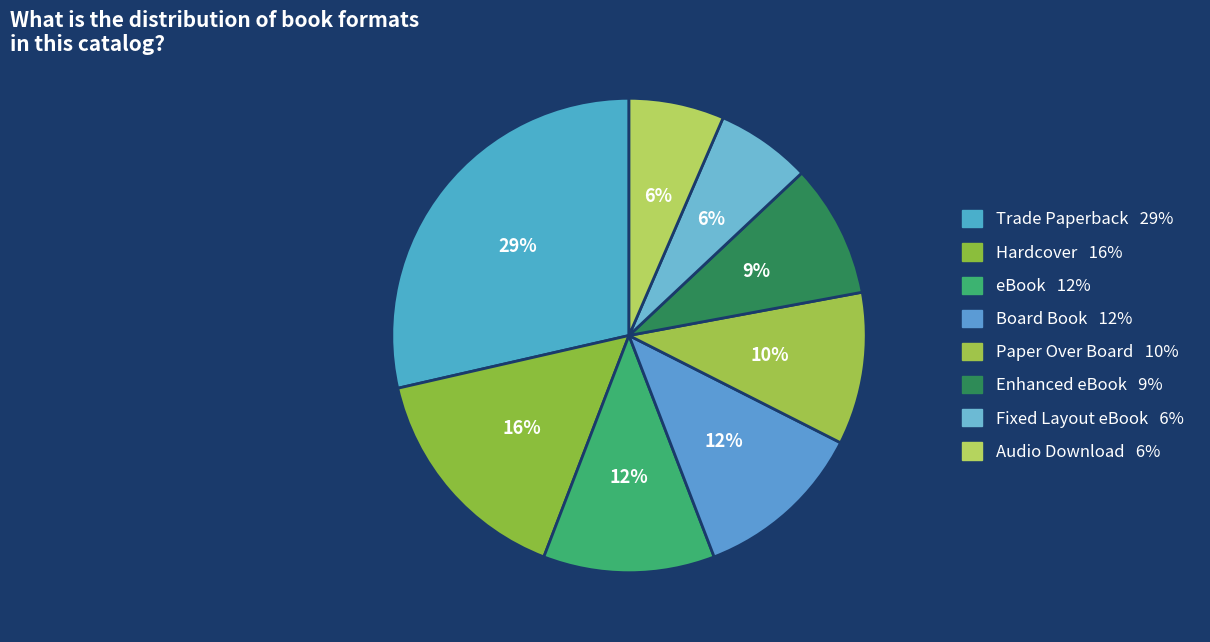

Rank the categories by value from lowest to highest.

Fixed Layout eBook, Audio Download, Enhanced eBook, Paper Over Board, eBook, Board Book, Hardcover, Trade Paperback